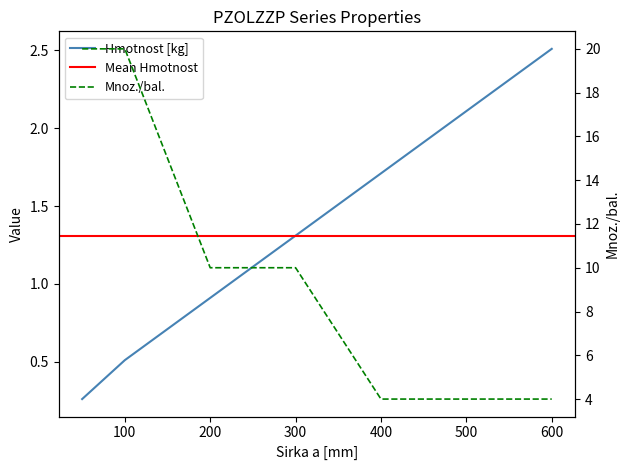

Where is Hmotnost [kg] nearest to the value 1?

200